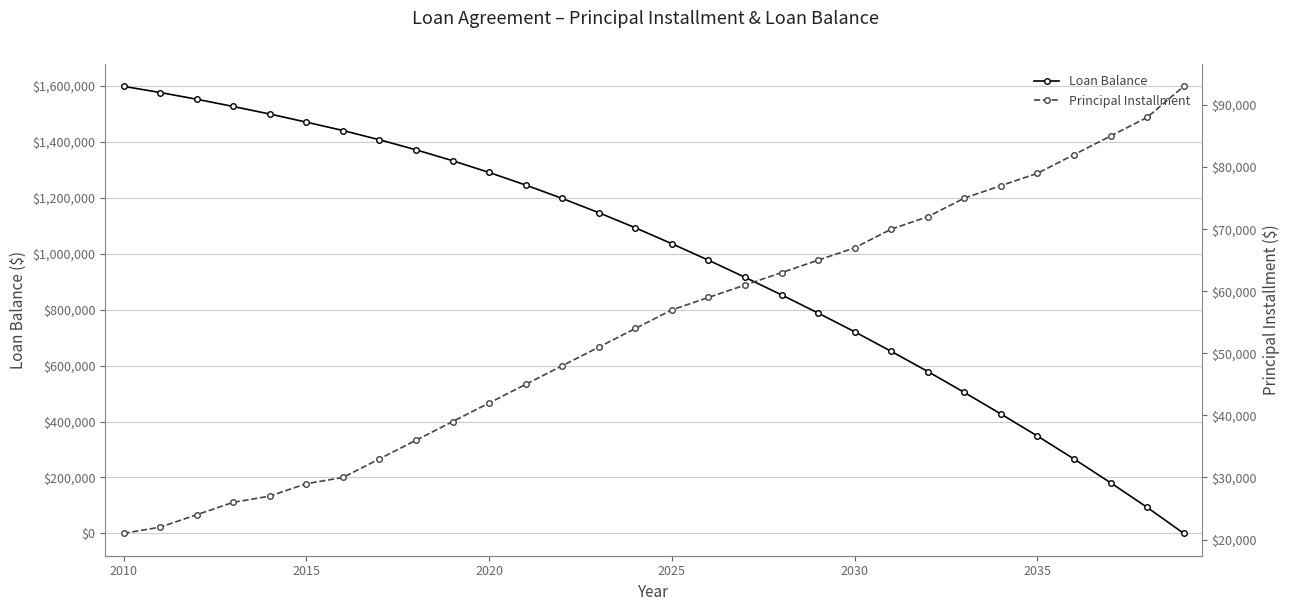

At which category is the sum across all series the highest?

2010